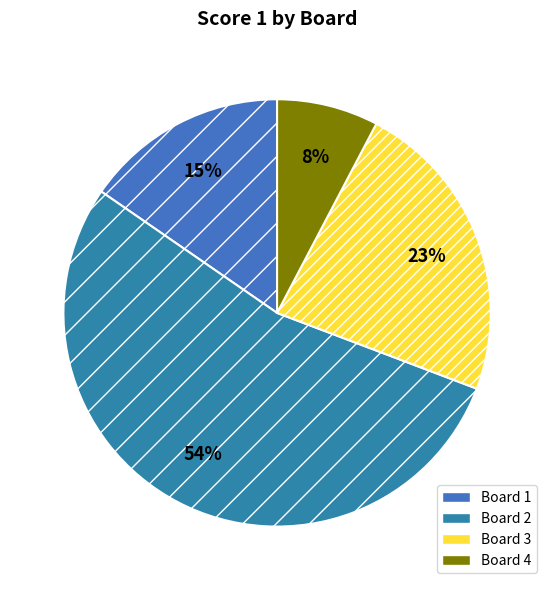

Is it true that Board 1 is 7% of the pie?

False